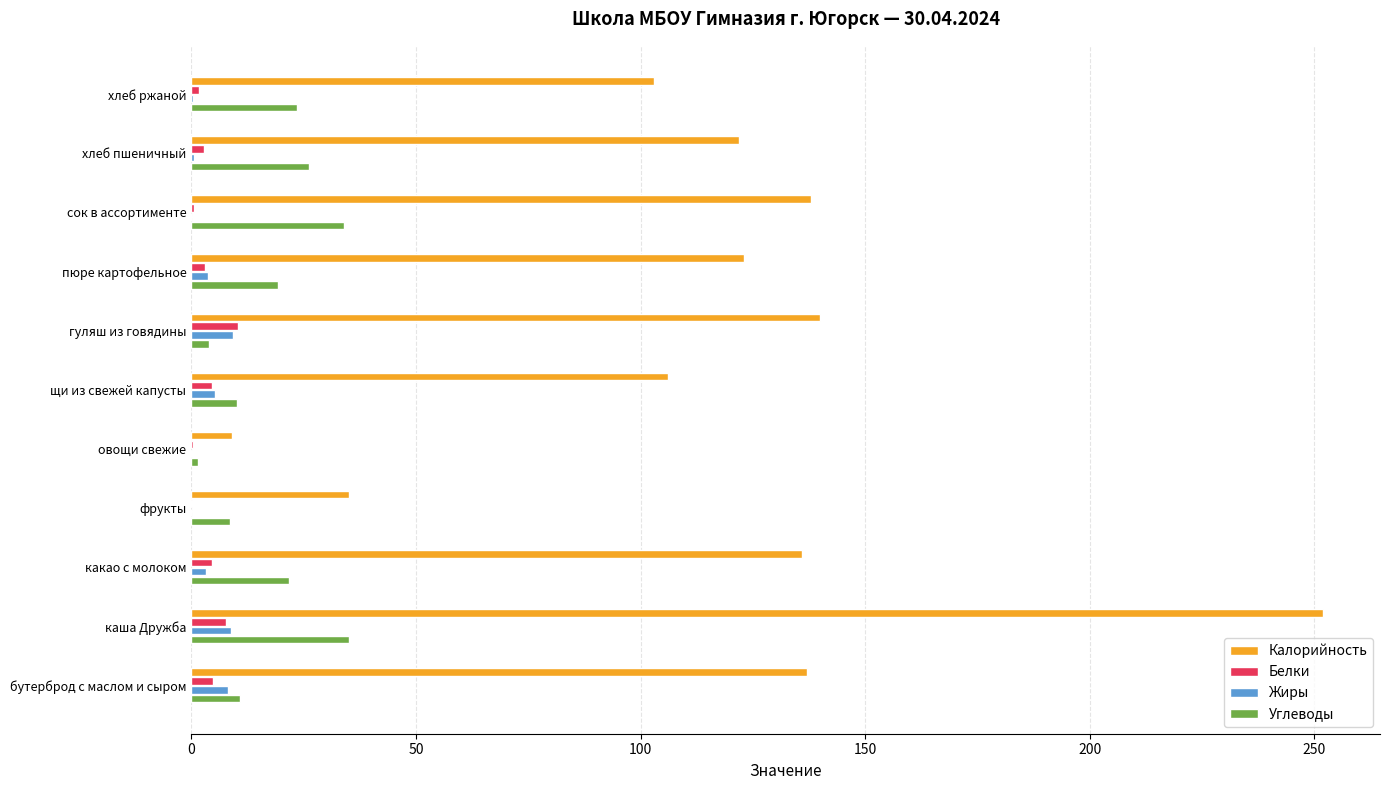

Is the value of Калорийность at щи из свежей капусты greater than the value of Углеводы at гуляш из говядины?

Yes